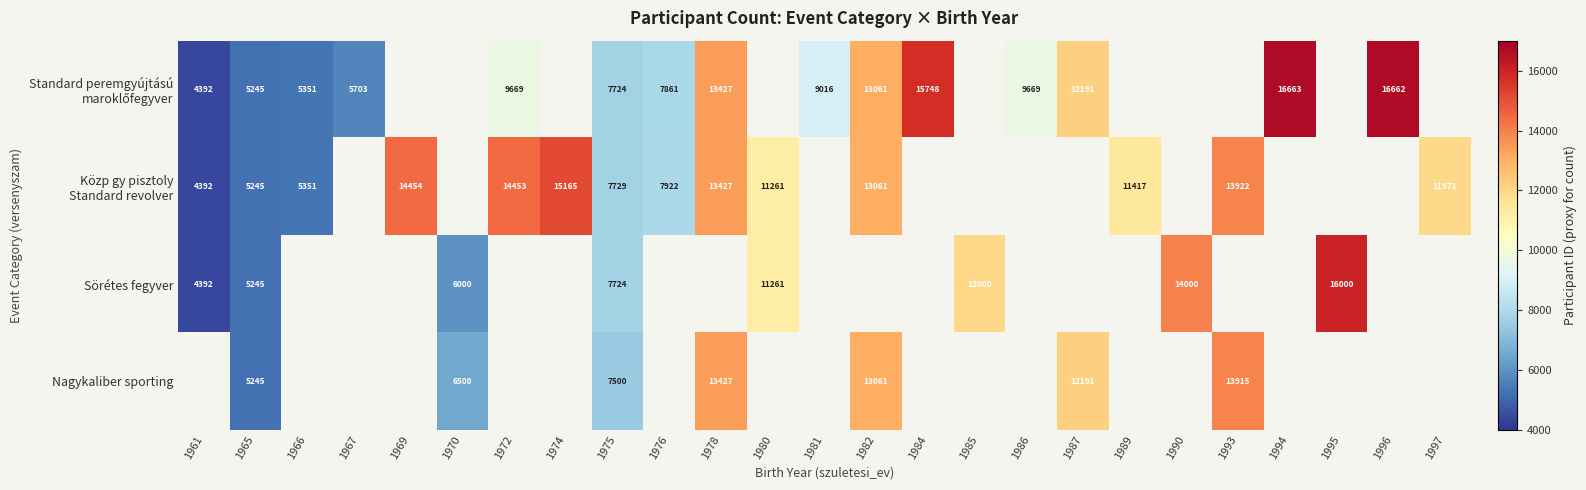

What is the difference between the Nagykaliber sporting values at 1970 and 1993?

7415